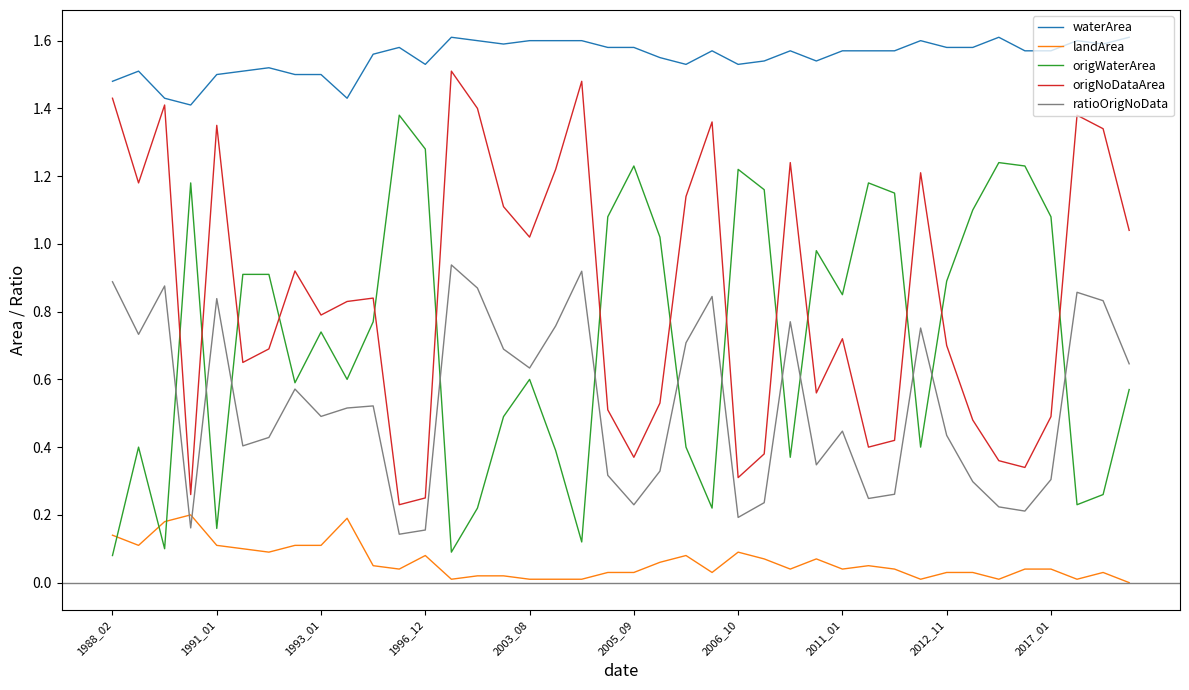

How many times do ratioOrigNoData and origWaterArea cross each other?

12